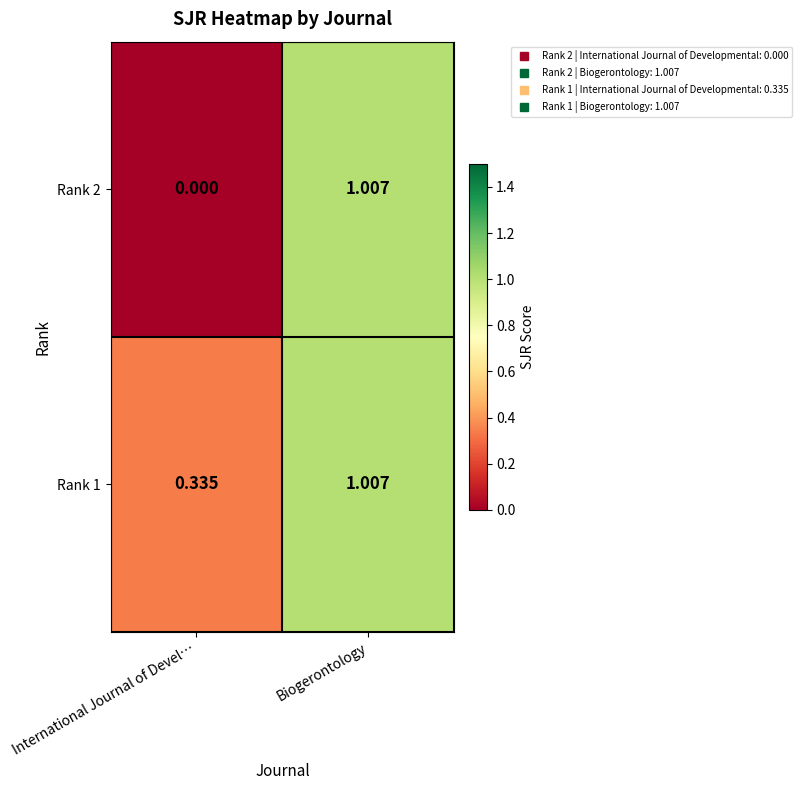

Rank the series at International Journal of Devel… from highest to lowest value.

Rank 1, Rank 2